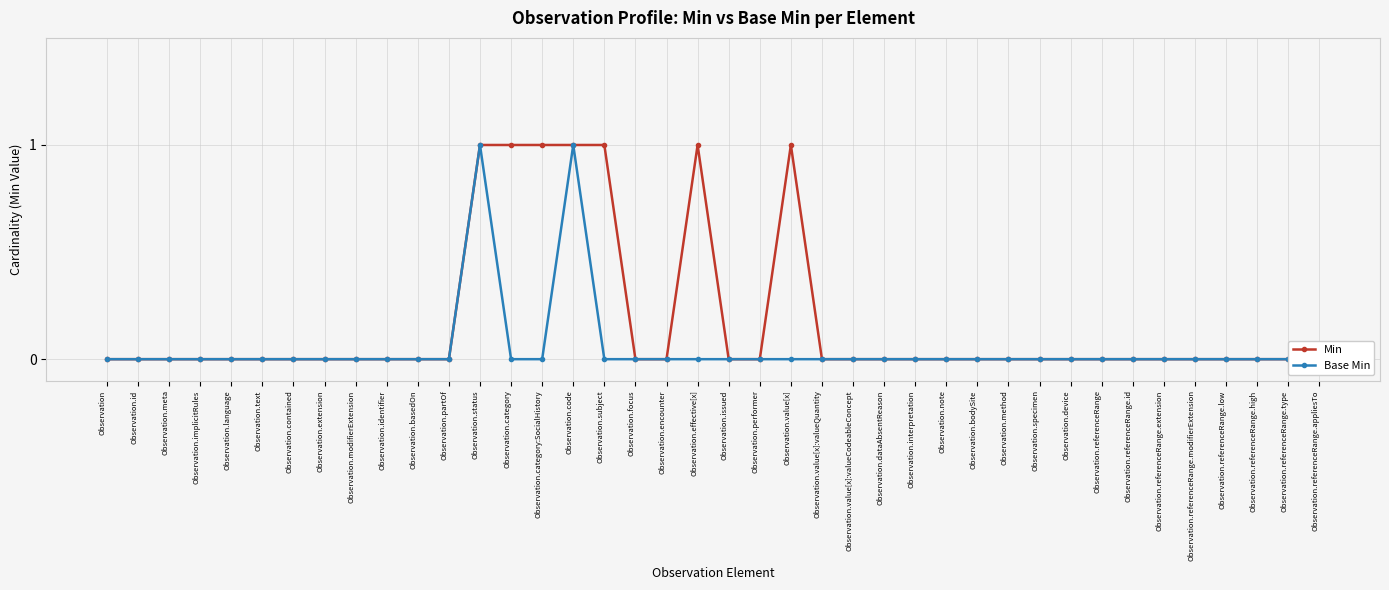

How many lines are shown in the chart?

2